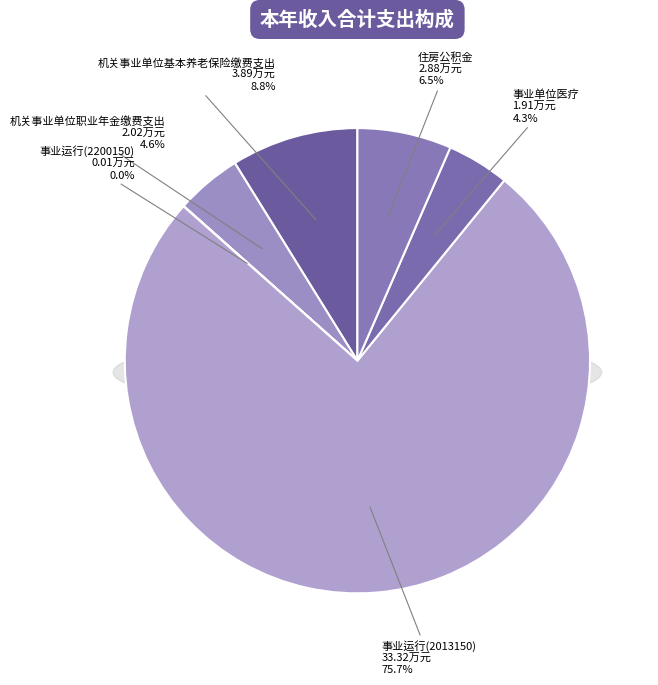

Which has a higher value, 事业单位医疗 or 事业运行(2013150)?

事业运行(2013150)